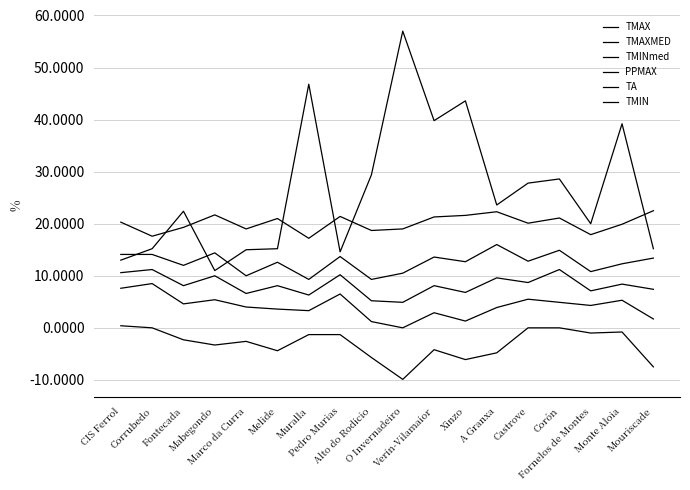

True or false: TA and TMINmed intersect in this chart.

False